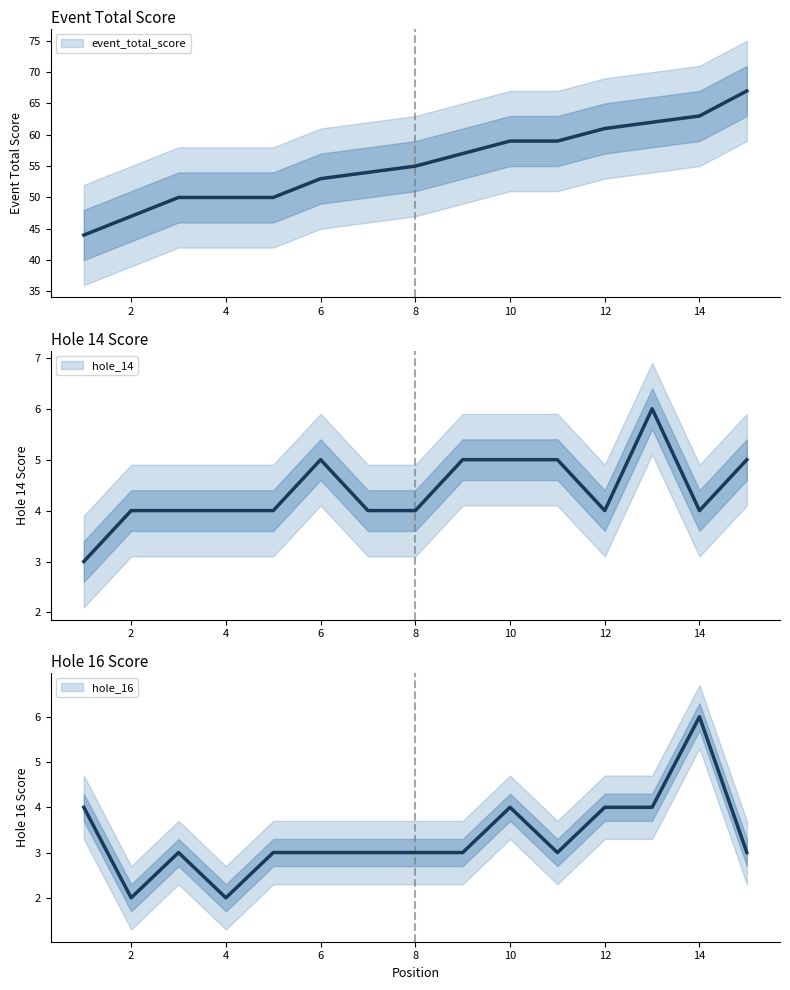

Which series has the largest total across all categories?

event_total_score